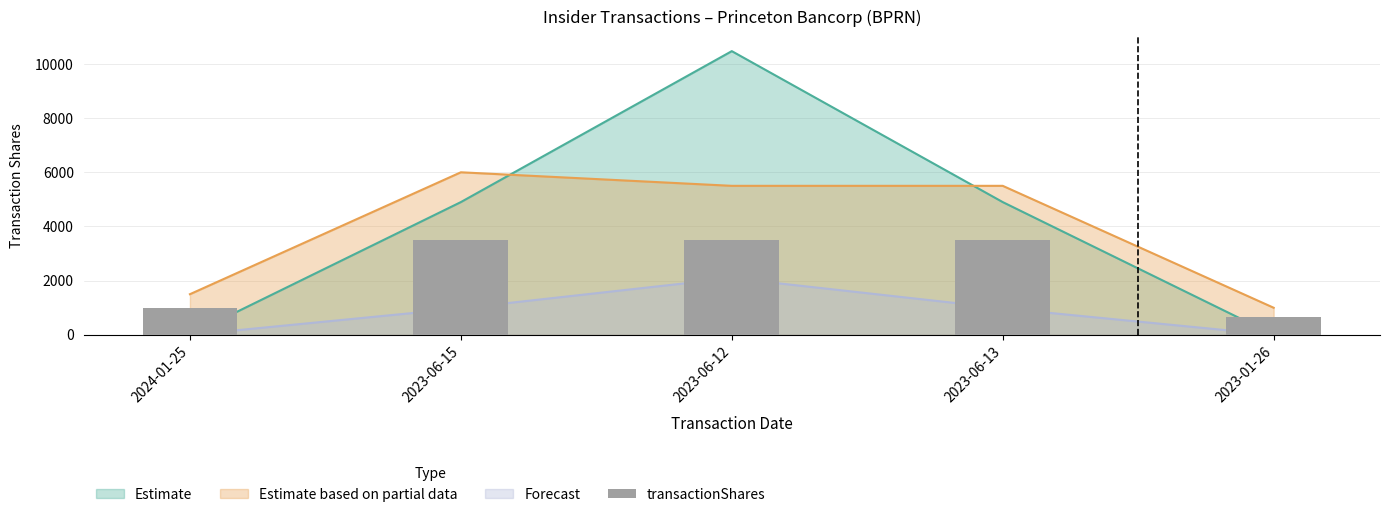

Count the number of categories in the chart.

5